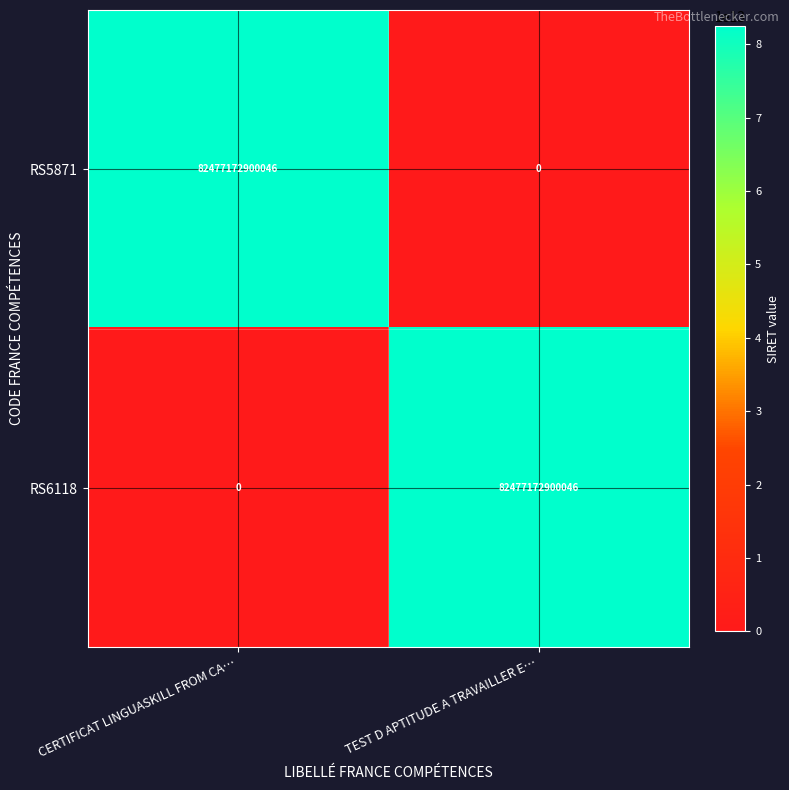

How many categories are shown in the chart?

2